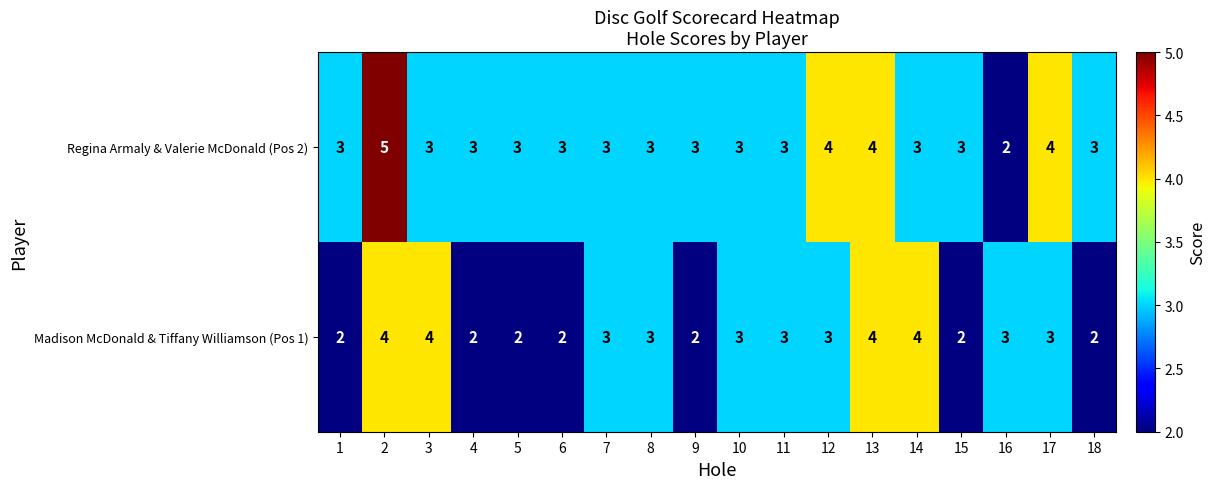

Count the Regina Armaly & Valerie McDonald (Pos 2) values in the range 3 to 4.

16